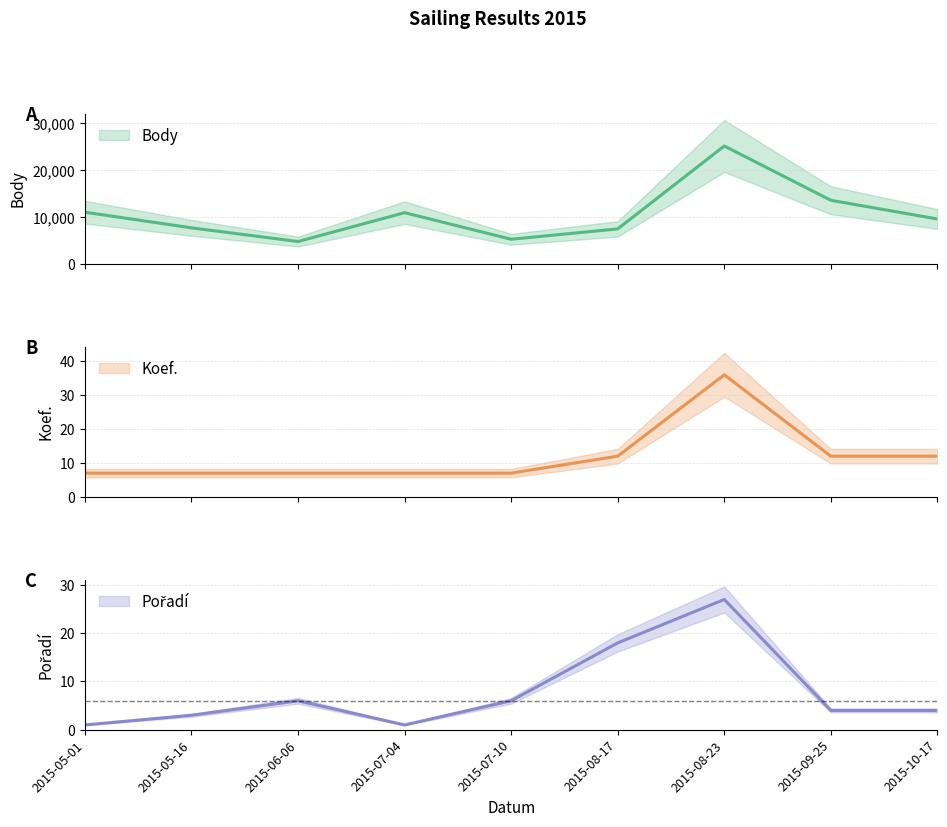

Reading right to left, list all the values displayed in this chart.

Body: 2015-10-17=9600	2015-09-25=13589	2015-08-23=25165	2015-08-17=7487	2015-07-10=5279	2015-07-04=10944	2015-06-06=4792	2015-05-16=7707	2015-05-01=11047
Koef.: 2015-10-17=12	2015-09-25=12	2015-08-23=36	2015-08-17=12	2015-07-10=7	2015-07-04=7	2015-06-06=7	2015-05-16=7	2015-05-01=7
Pořadí: 2015-10-17=4	2015-09-25=4	2015-08-23=27	2015-08-17=18	2015-07-10=6	2015-07-04=1	2015-06-06=6	2015-05-16=3	2015-05-01=1